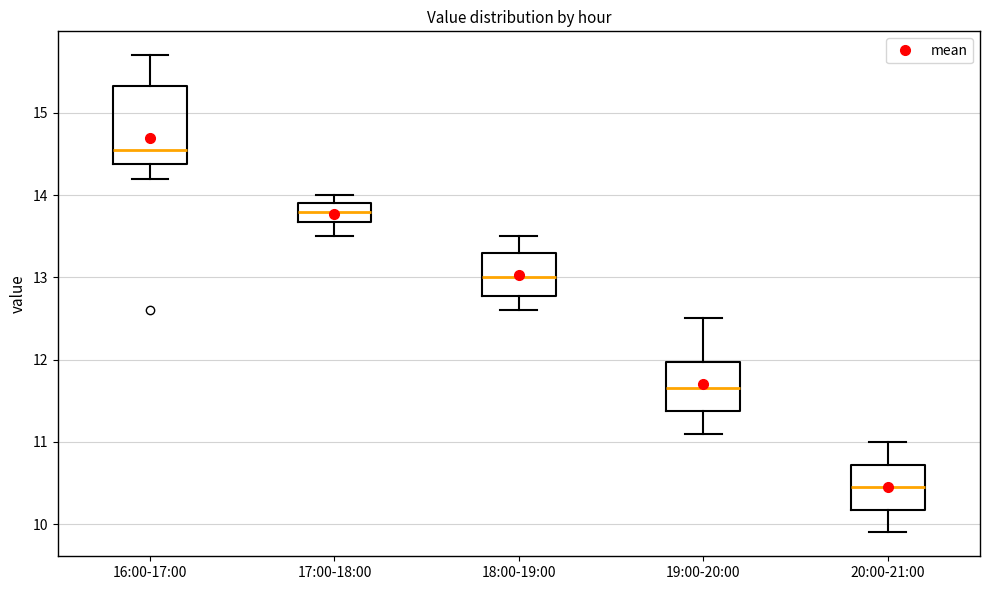

Comparing the boxes themselves (not the whiskers), which one is the tallest?

16:00-17:00